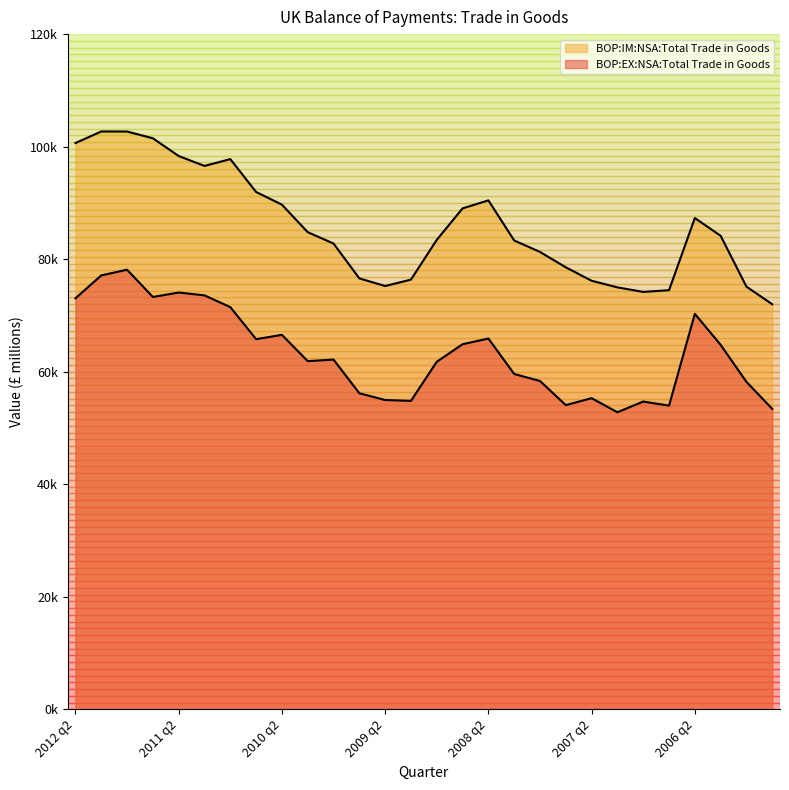

What is the difference between the highest and lowest values at 2010 q3?

26158